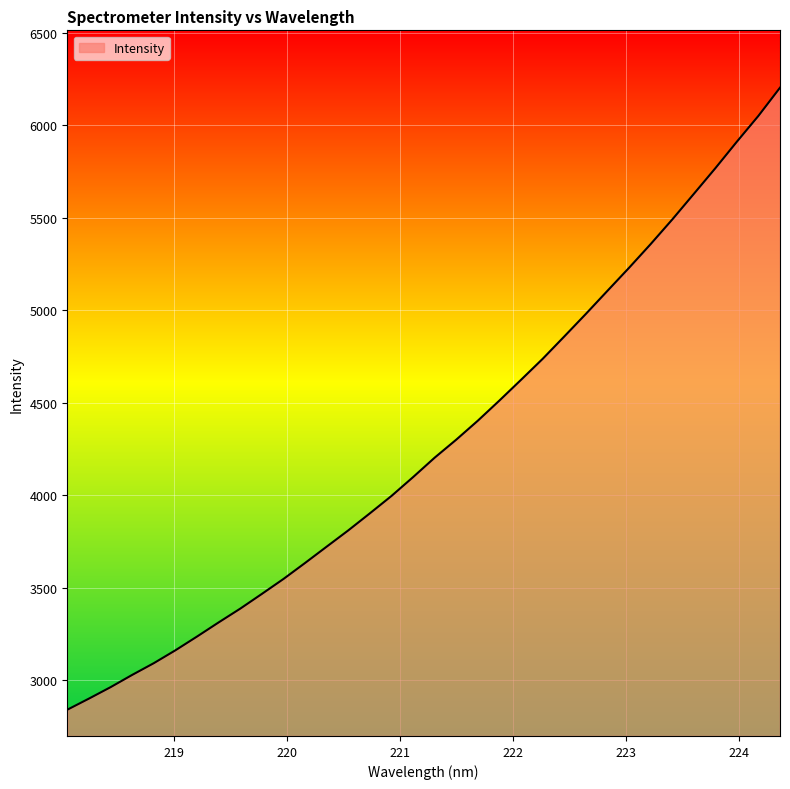

Reading right to left, what are all the values shown in this chart?

6203.2	6050.9	5911.1	5767.3	5628.1	5489.7	5356.8	5228.7	5104.3	4979.5	4857.5	4736.7	4623.5	4511.6	4402.5	4299.8	4202.4	4097.1	3995.3	3901.3	3809.0	3721.0	3632.7	3546.2	3465.3	3385.7	3311.2	3234.8	3160.4	3090.7	3027.3	2960.9	2899.1	2839.0